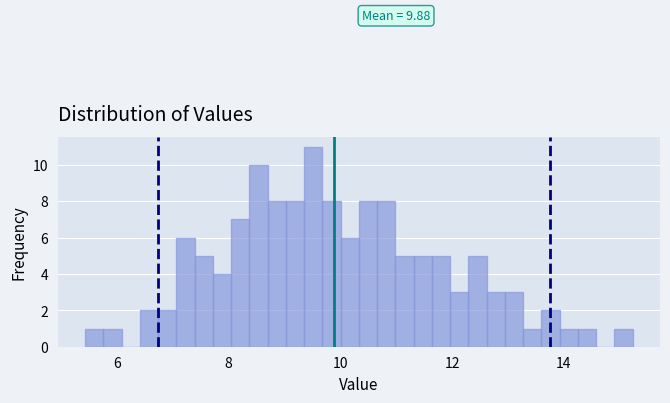

Around what value on the x-axis is the tallest bar? Give the approximate position of its centre, as read against the axis.

9.6